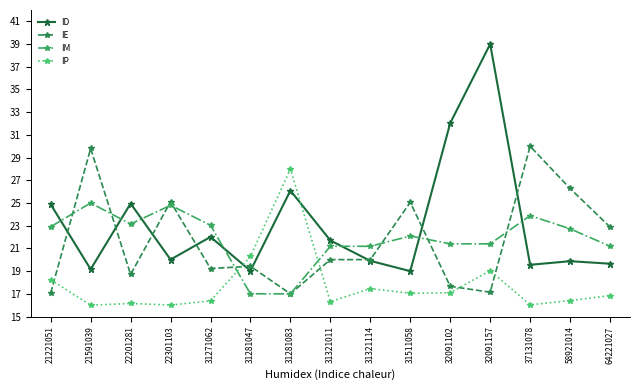

How many values in the IE series are below 20?

7